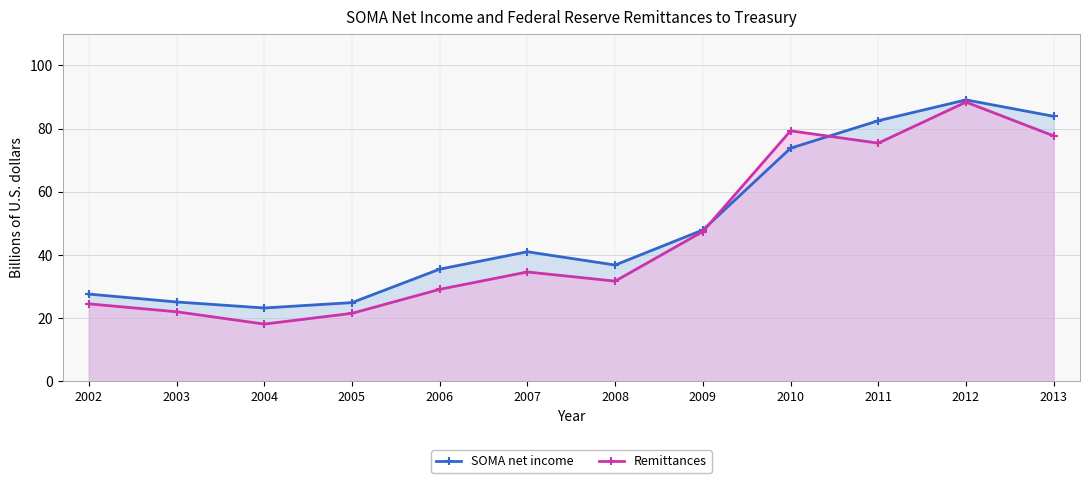

List the series in order of their peak value, highest first.

SOMA net income, Remittances